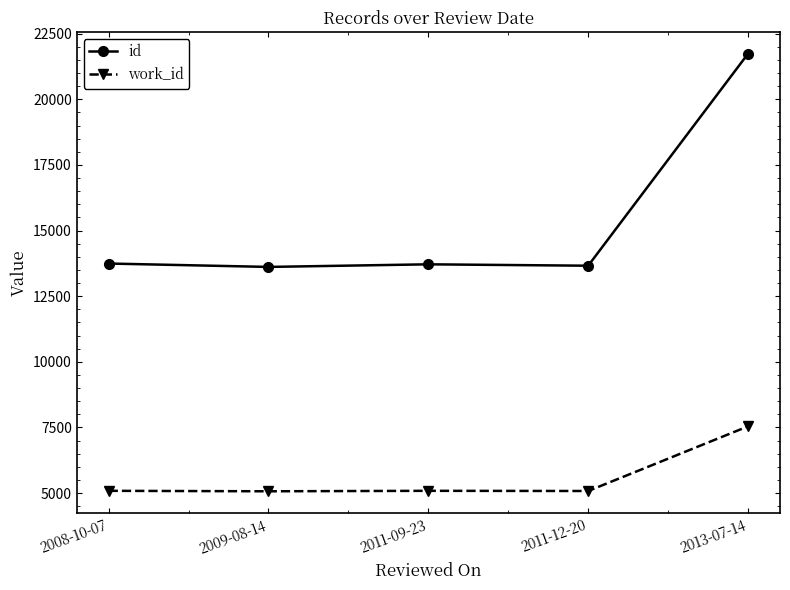

What are all the series names shown in the legend?

id, work_id